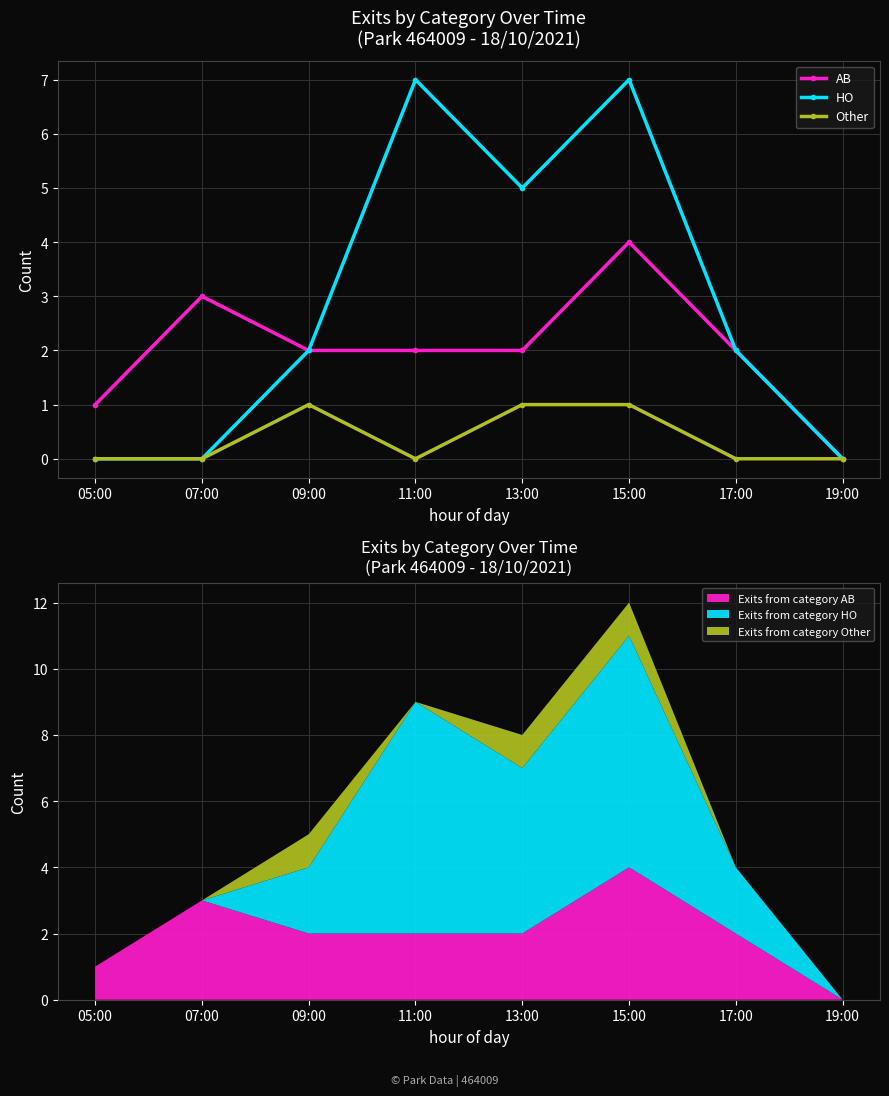

Which series has the widest spread of values?

HO